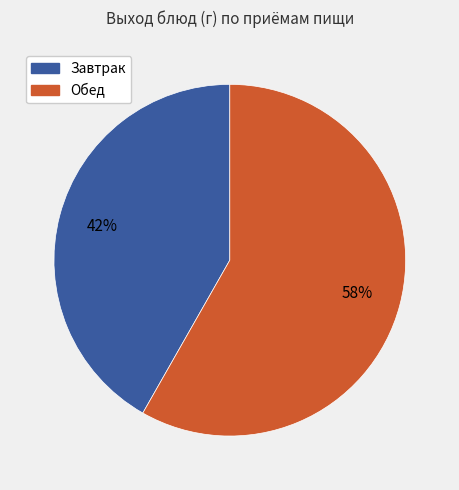

Is there any slice that represents more than half of the pie?

Yes